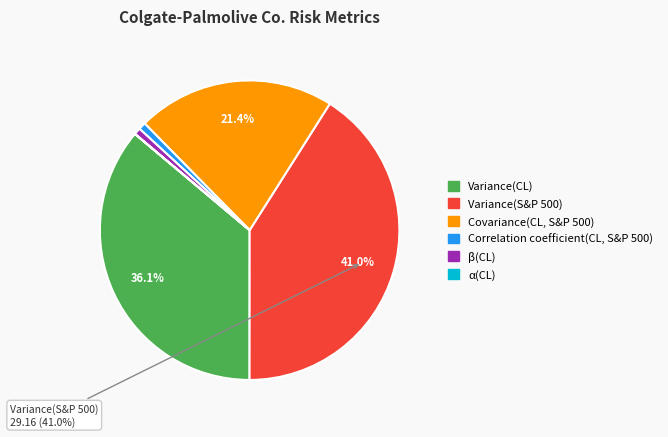

What portion of the pie excludes Variance(S&P 500)?

59.0%